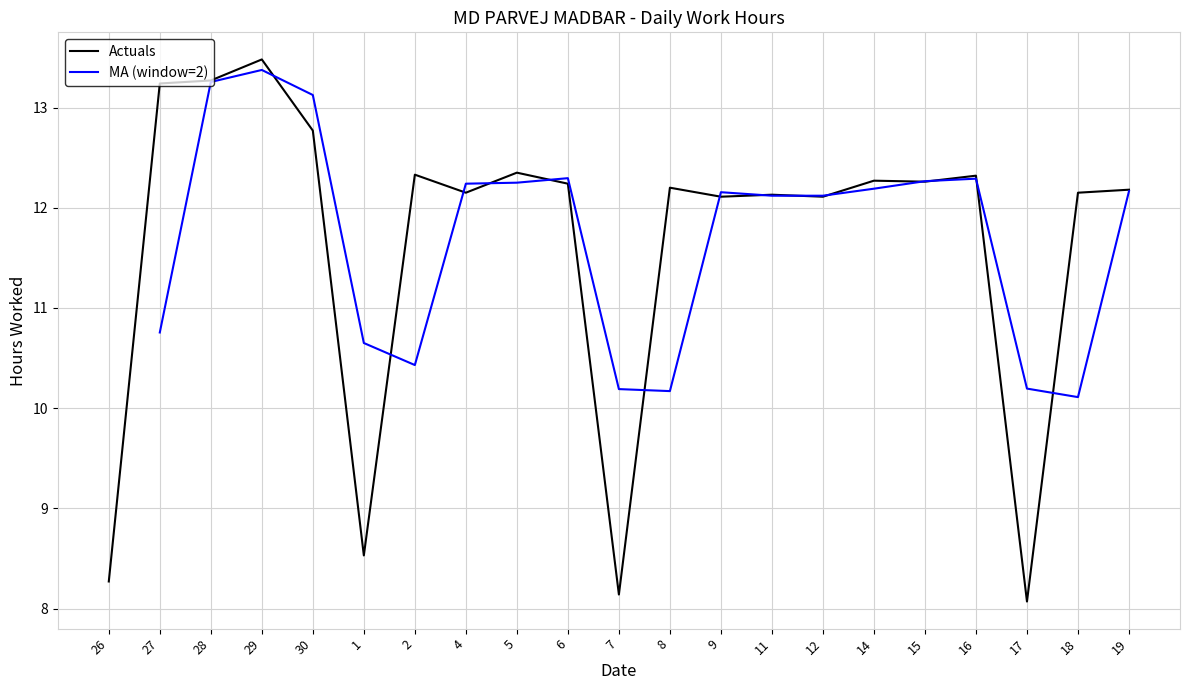

What value does the data have at 11?

12.1